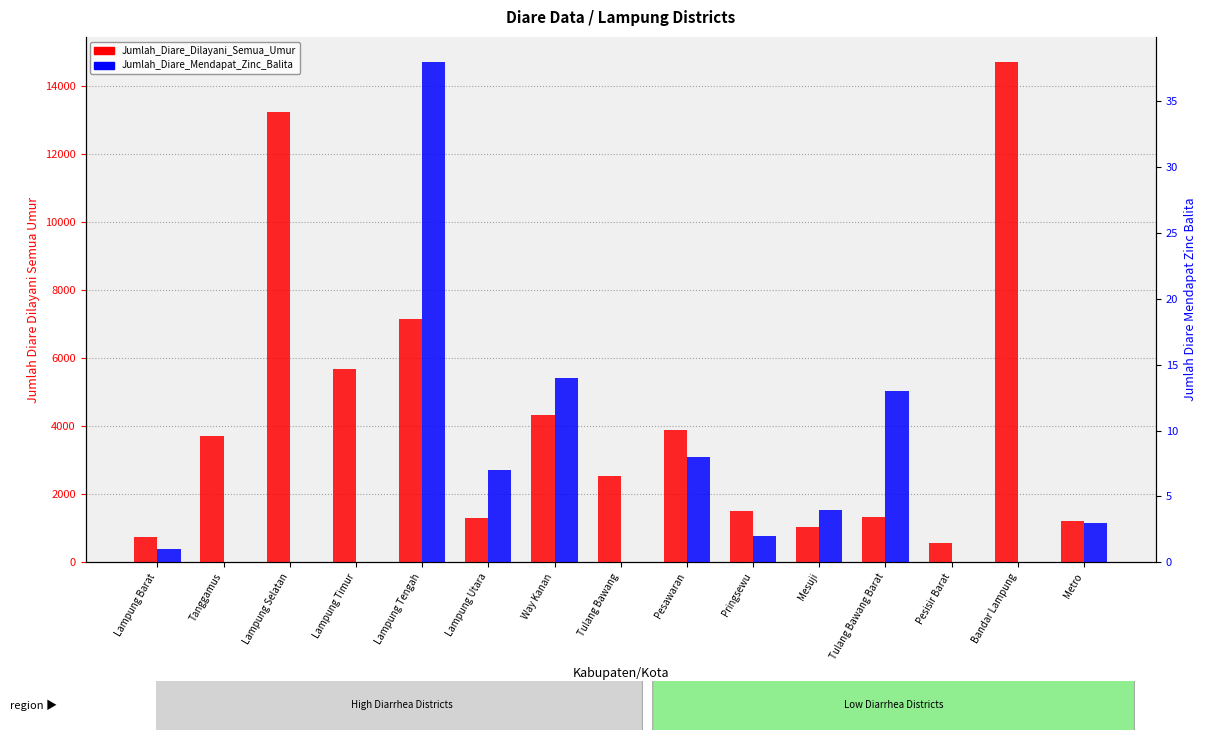

What is the sum of all Jumlah_Diare_Mendapat_Zinc_Balita values?

90